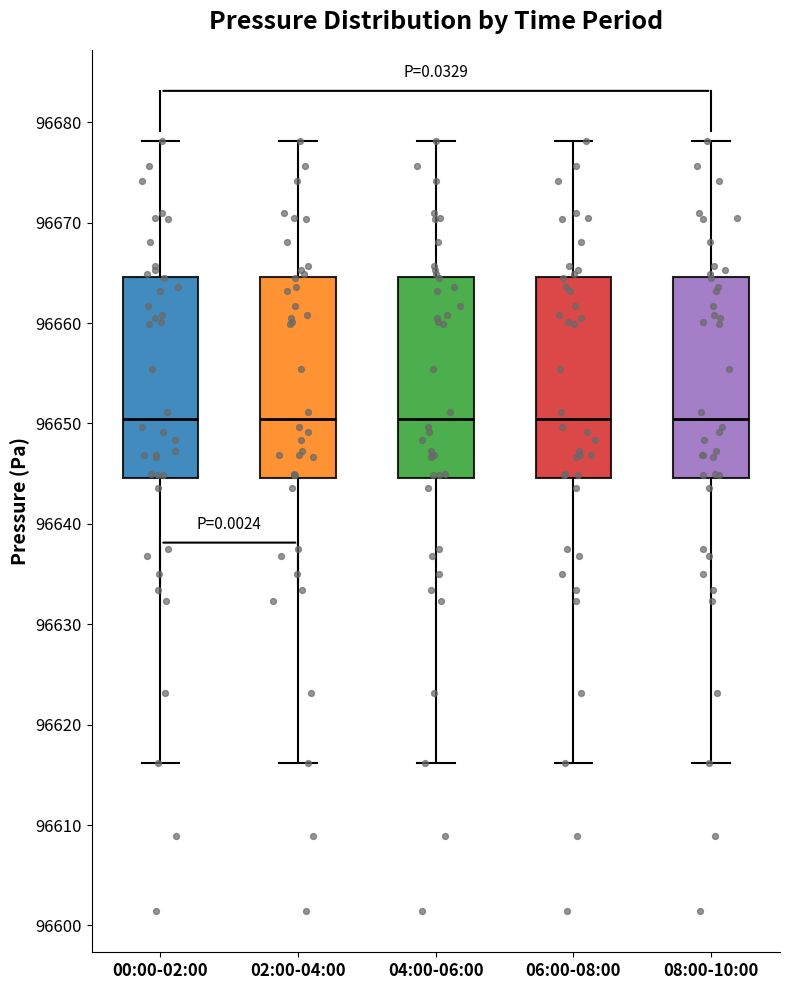

Reading left to right, read every box against the y-axis: the position of its median line, the range the box covers, and the ends of its whiskers. The values are not printed on the chart, so give them approximately, as read against the axis.

00:00-02:00: median 96650, box 96645 to 96665, whiskers 96616 to 96678
02:00-04:00: median 96650, box 96645 to 96665, whiskers 96616 to 96678
04:00-06:00: median 96650, box 96645 to 96665, whiskers 96616 to 96678
06:00-08:00: median 96650, box 96645 to 96665, whiskers 96616 to 96678
08:00-10:00: median 96650, box 96645 to 96665, whiskers 96616 to 96678